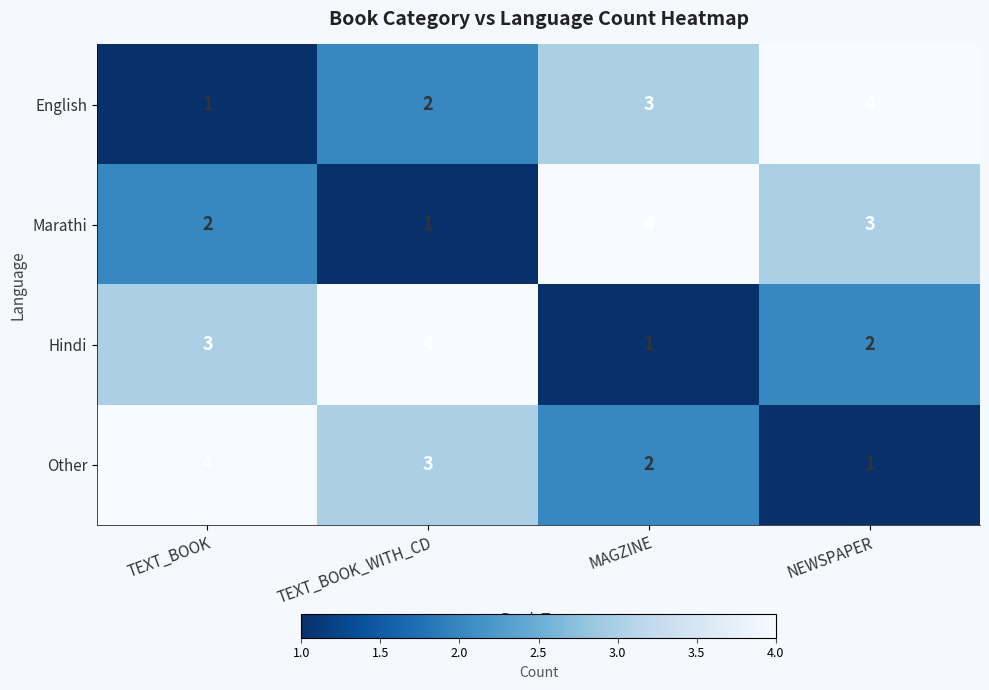

Reading left to right, what are all the values shown in this chart?

English: 1	2	3	4
Marathi: 2	1	4	3
Hindi: 3	4	1	2
Other: 4	3	2	1